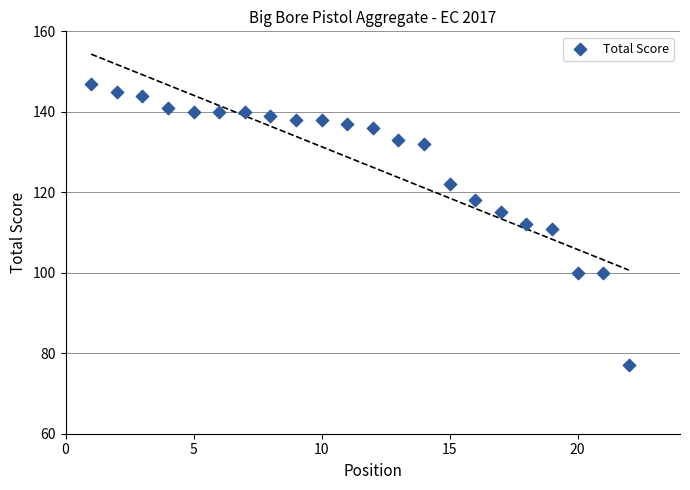

What is the range of Y values (max minus min)?

70